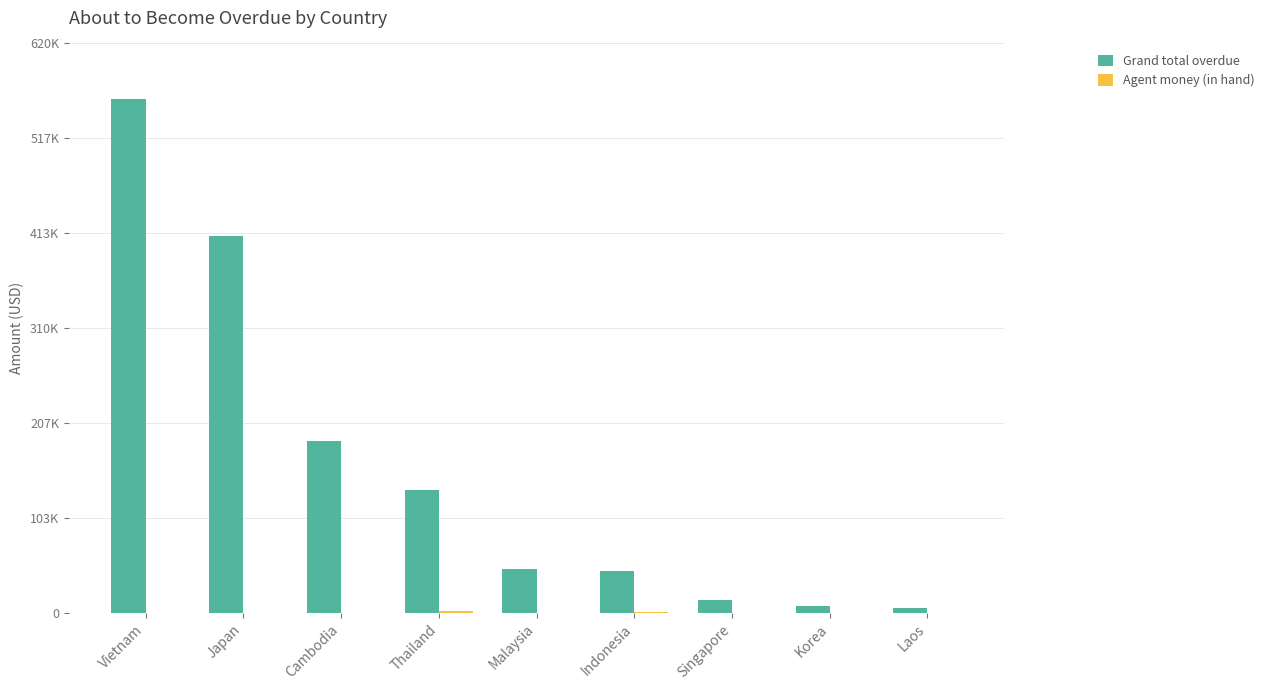

What is the total value across all series at Cambodia?

187048.0